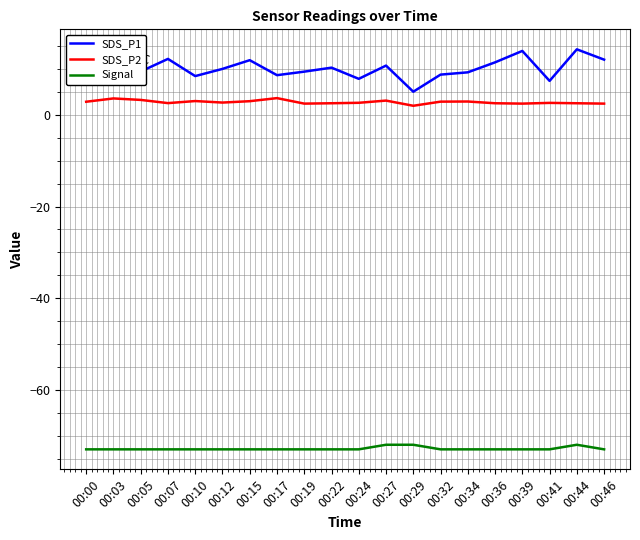

Count the number of data series in this chart.

3